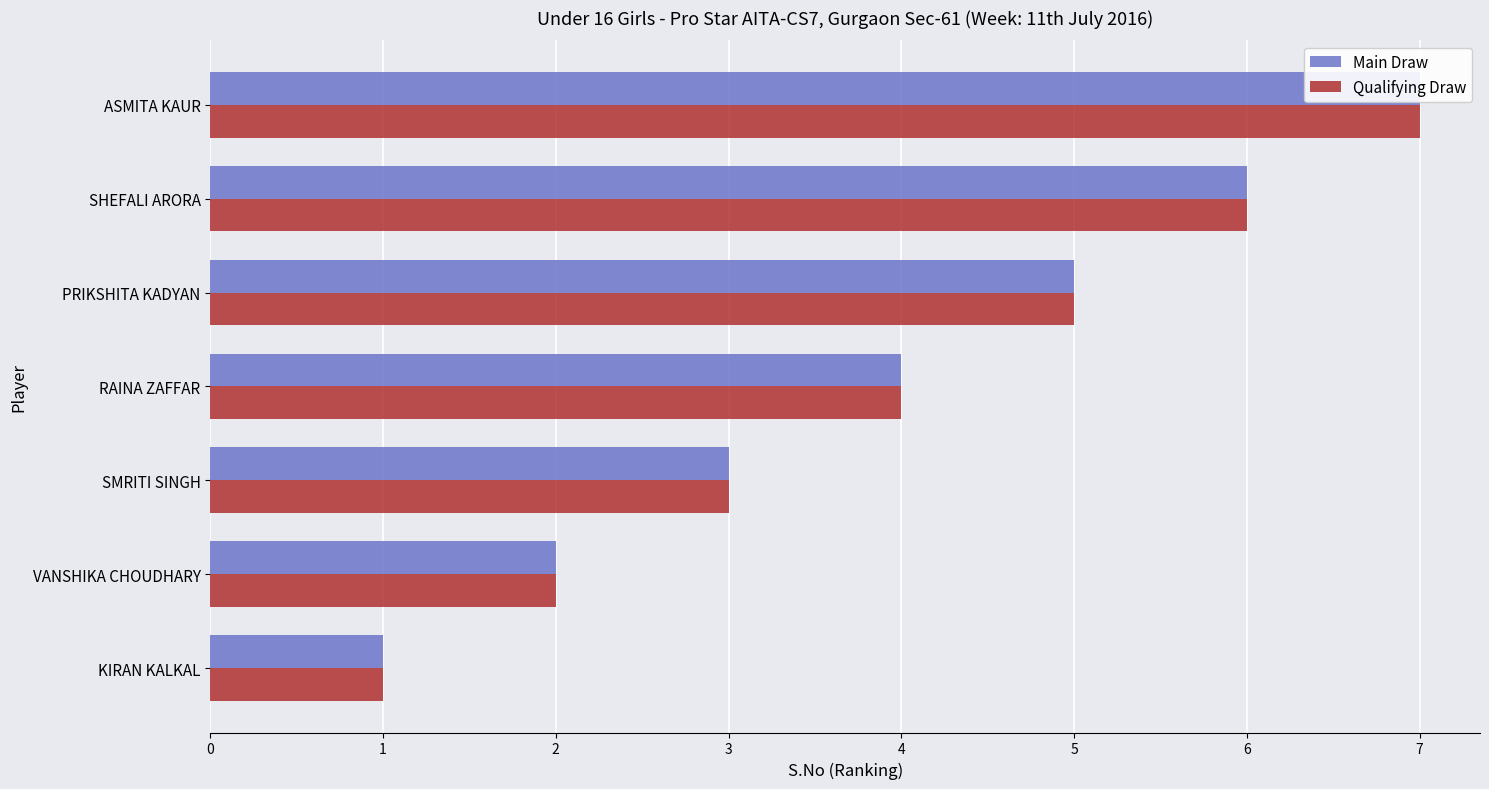

What value does the Qualifying Draw series have at RAINA ZAFFAR?

4